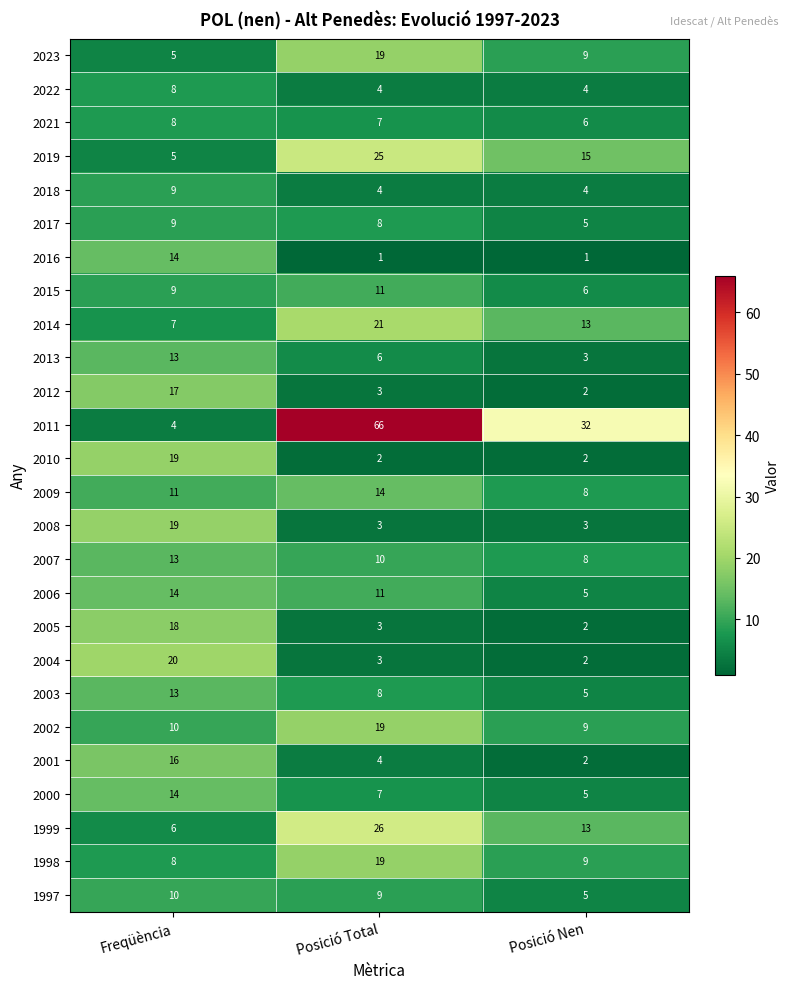

The value of 2023 at Posició Nen is 14. True or false?

False